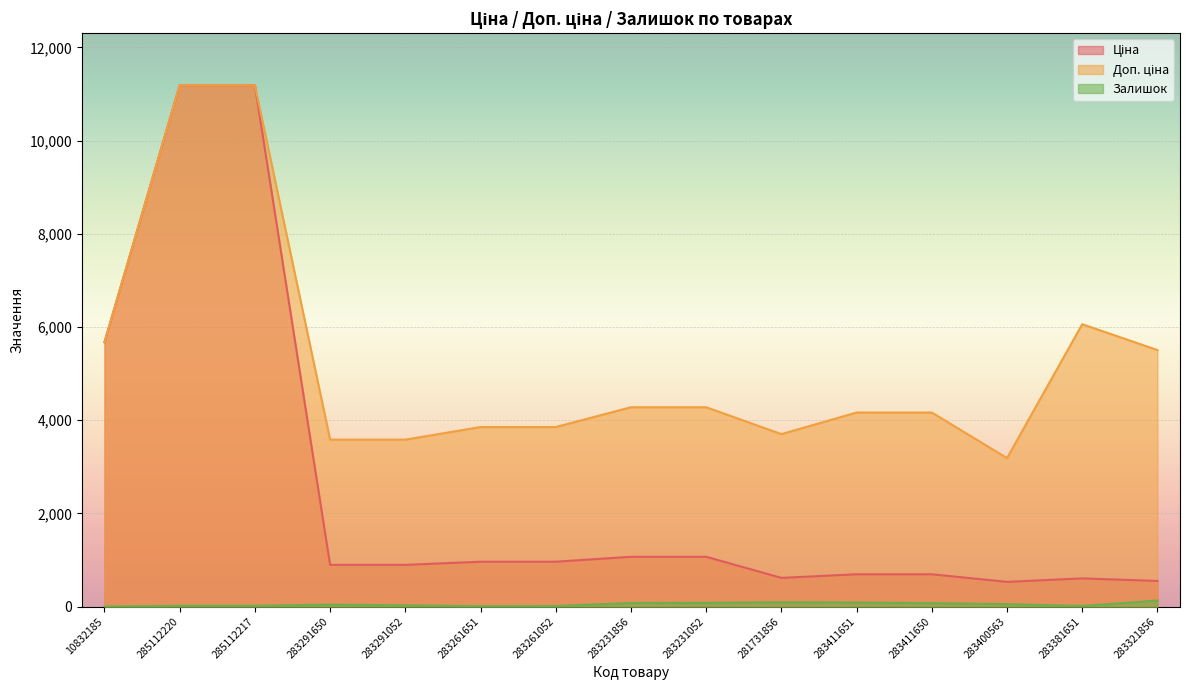

Is it true that Залишок equals 94.0 at 281731856?

True